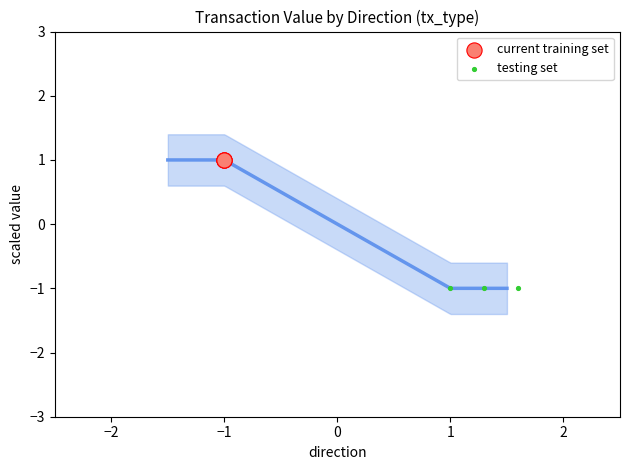

Which series contains the lowest Y value?

testing set